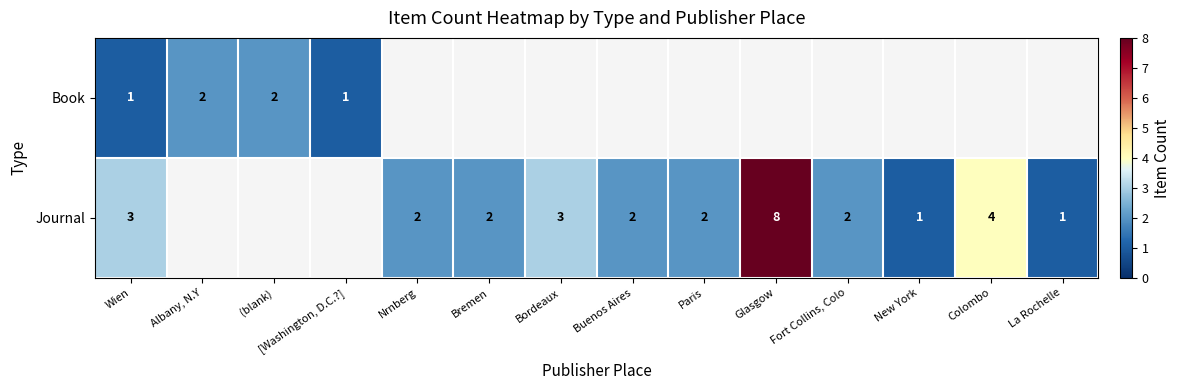

Which has a higher value, Nrnberg or Glasgow?

Glasgow